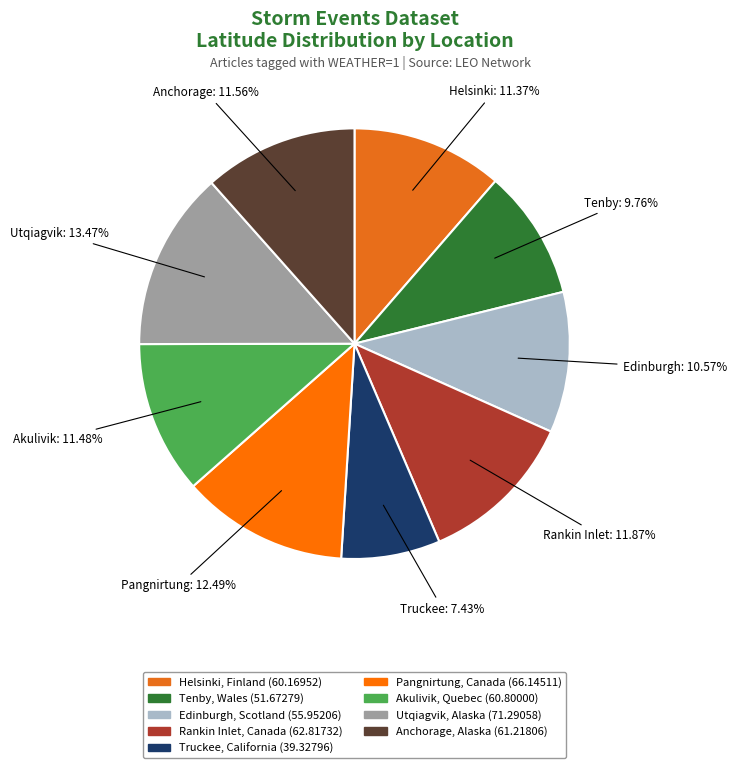

What portion of the pie excludes Tenby, Wales?

90.2%